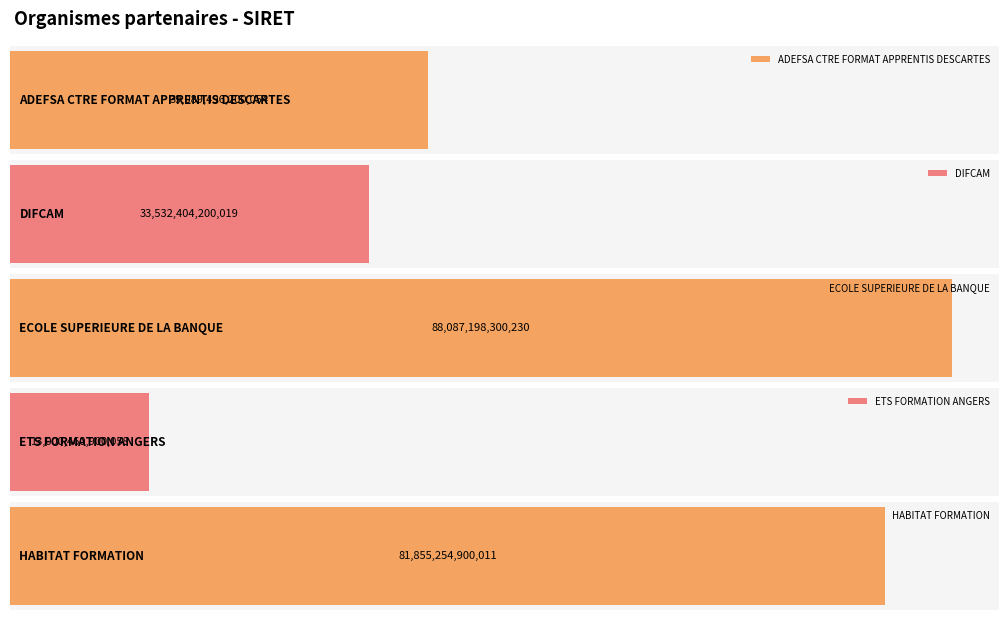

Is it true that the value at HABITAT FORMATION is 81855254900011?

True